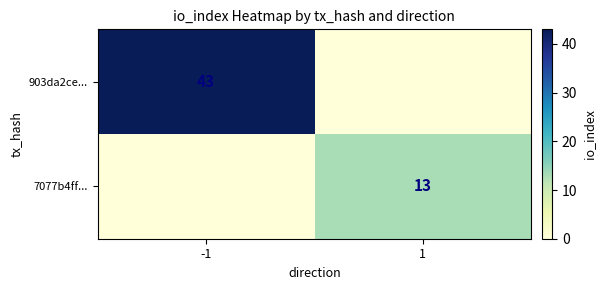

How many distinct data groups are displayed?

2